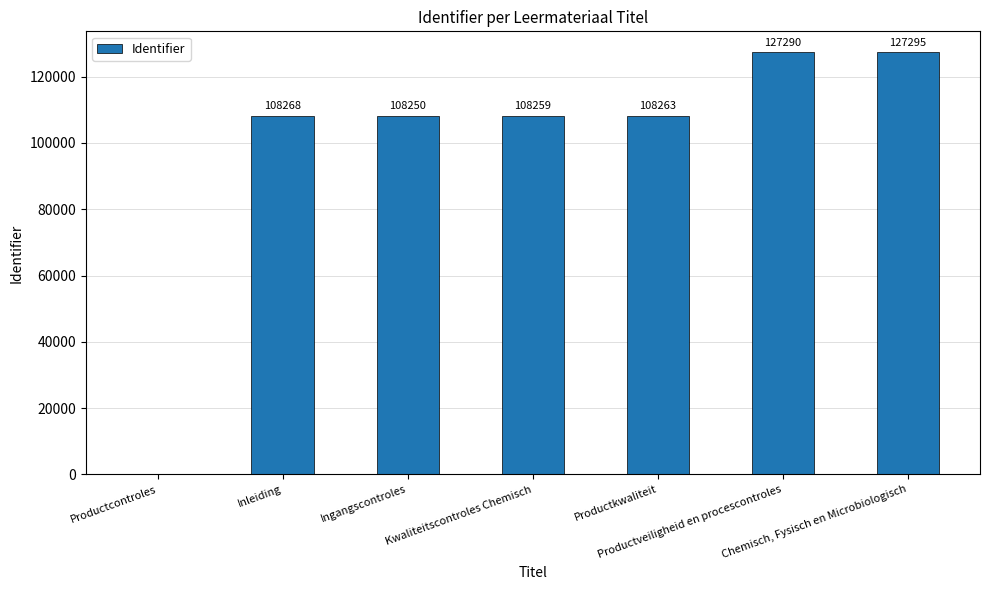

At which label does the data first exceed 108263?

Inleiding